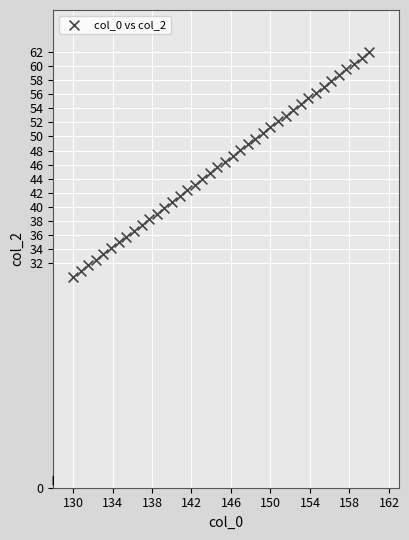

What is the range of Y values (max minus min)?

32.0